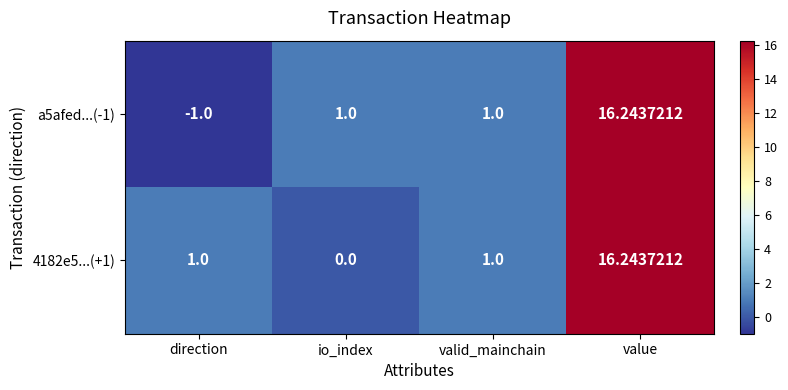

How many values in the 4182e5...(+1) series are below 1?

1